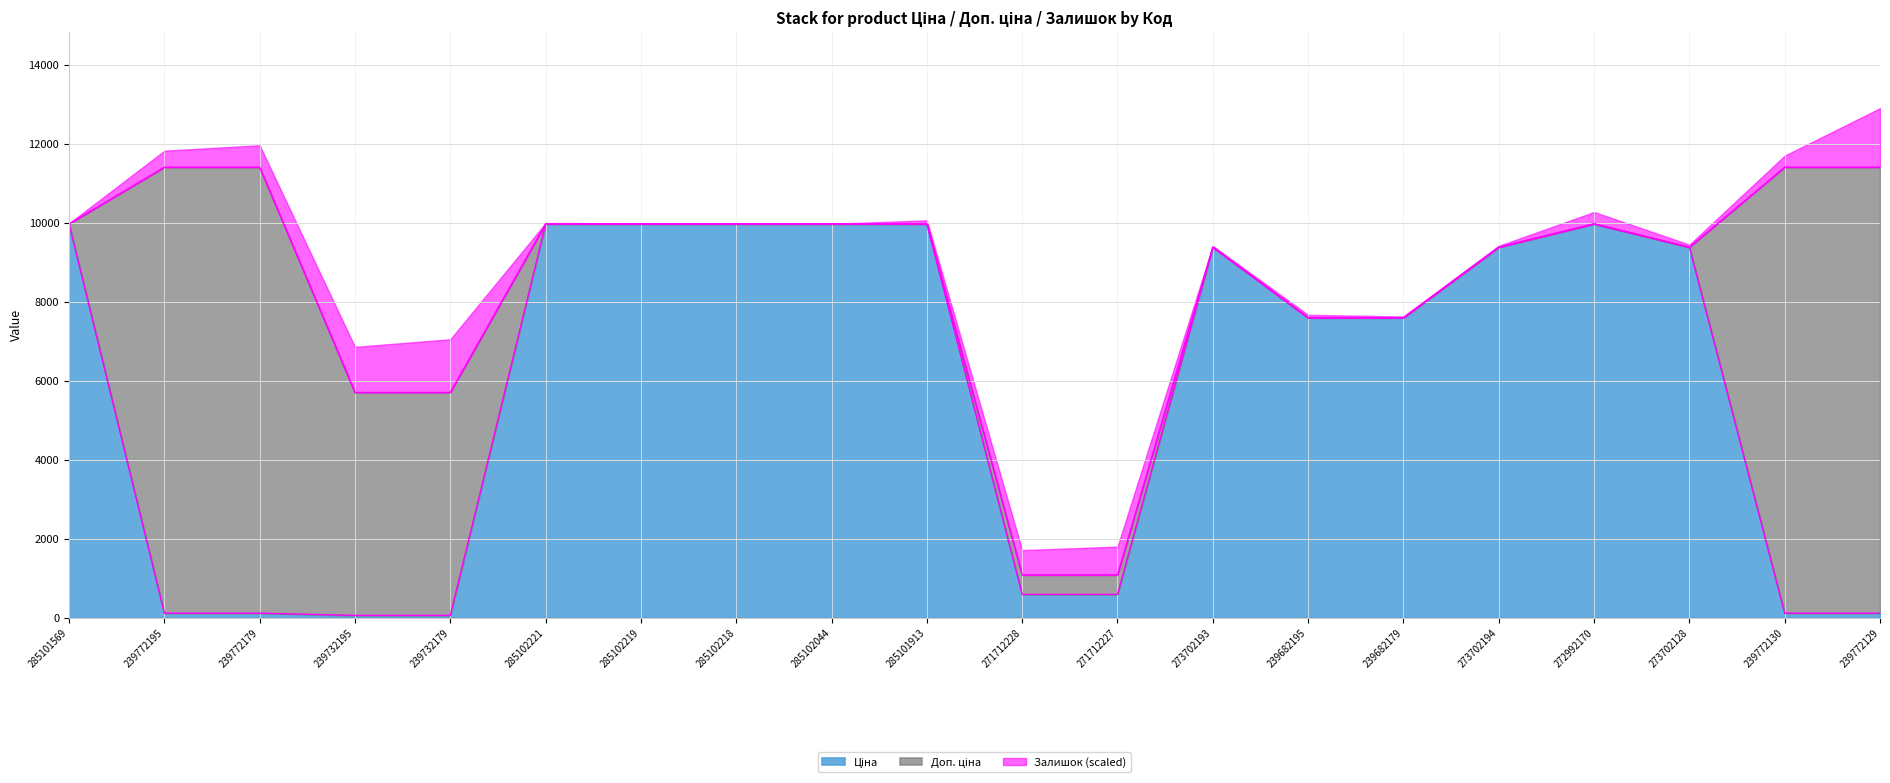

What is the label of the 2nd point from the right?

239772130